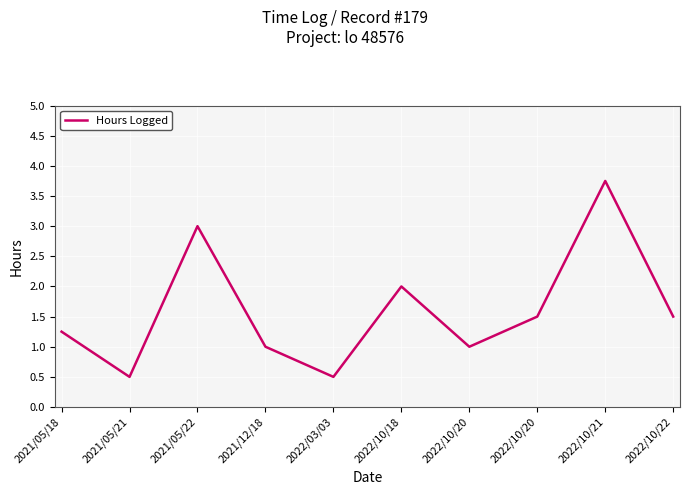

How many lines are shown in the chart?

1